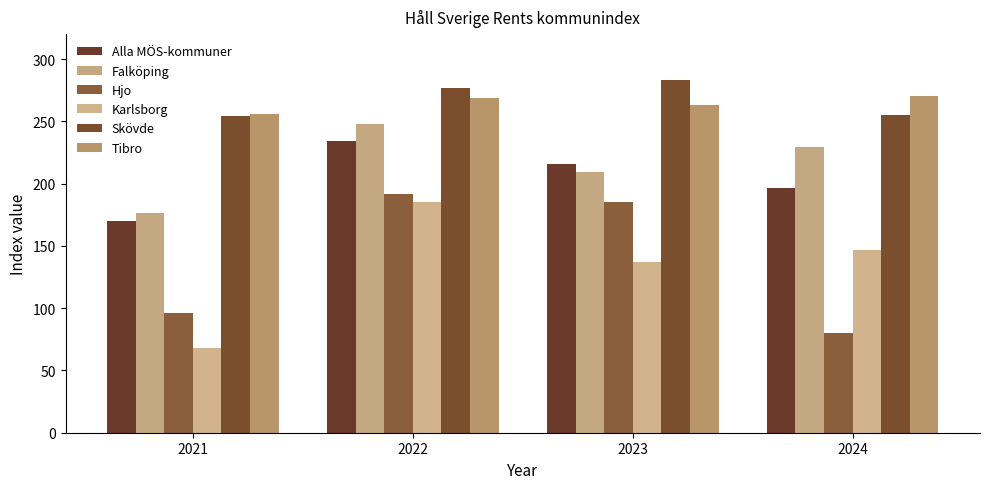

How many data points in Tibro are less than 269?

2